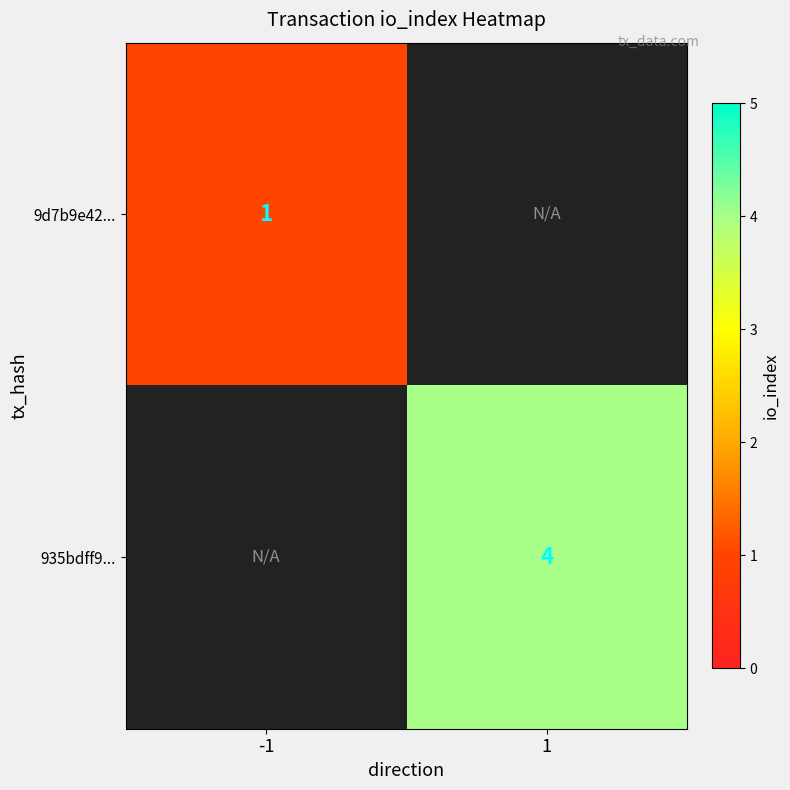

Is it true that 935bdff9... equals 4 at 1?

True